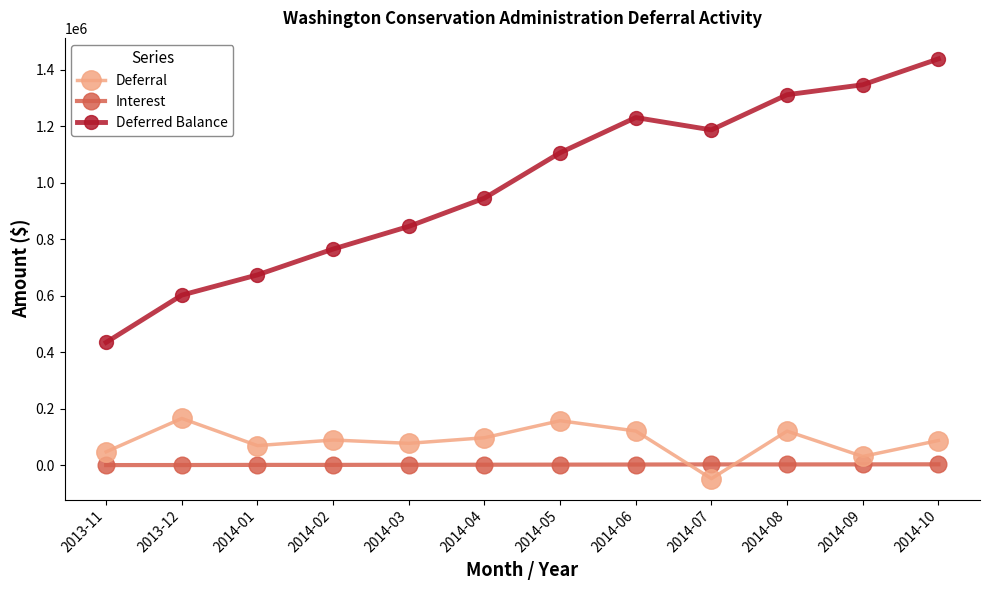

Which series changed the most between 2014-05 and 2014-06?

Deferred Balance